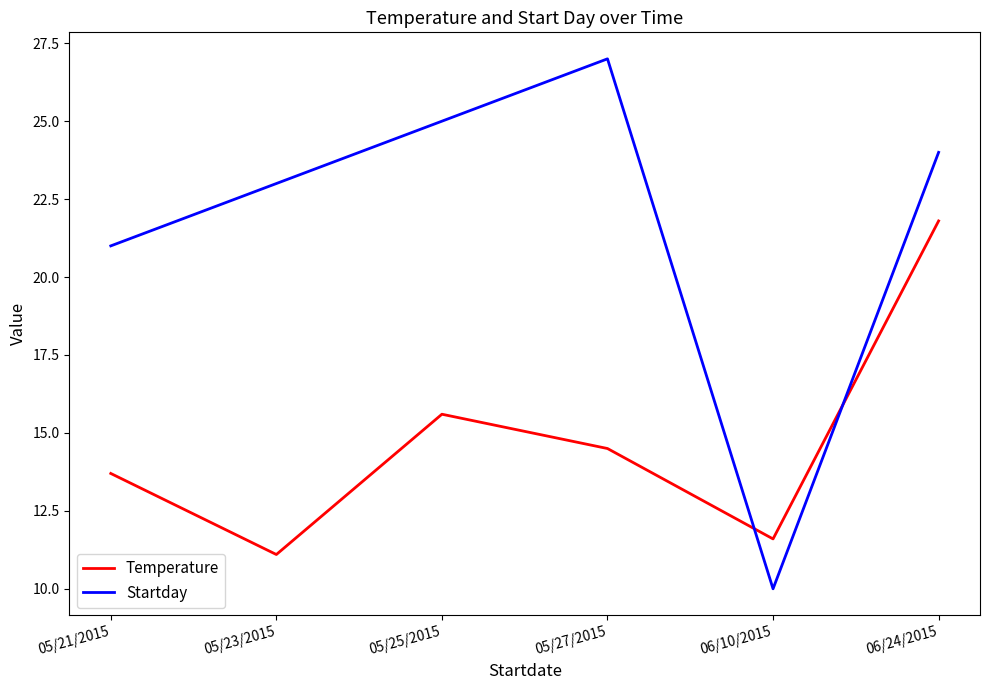

List the series in order of their overall mean, highest first.

Startday, Temperature